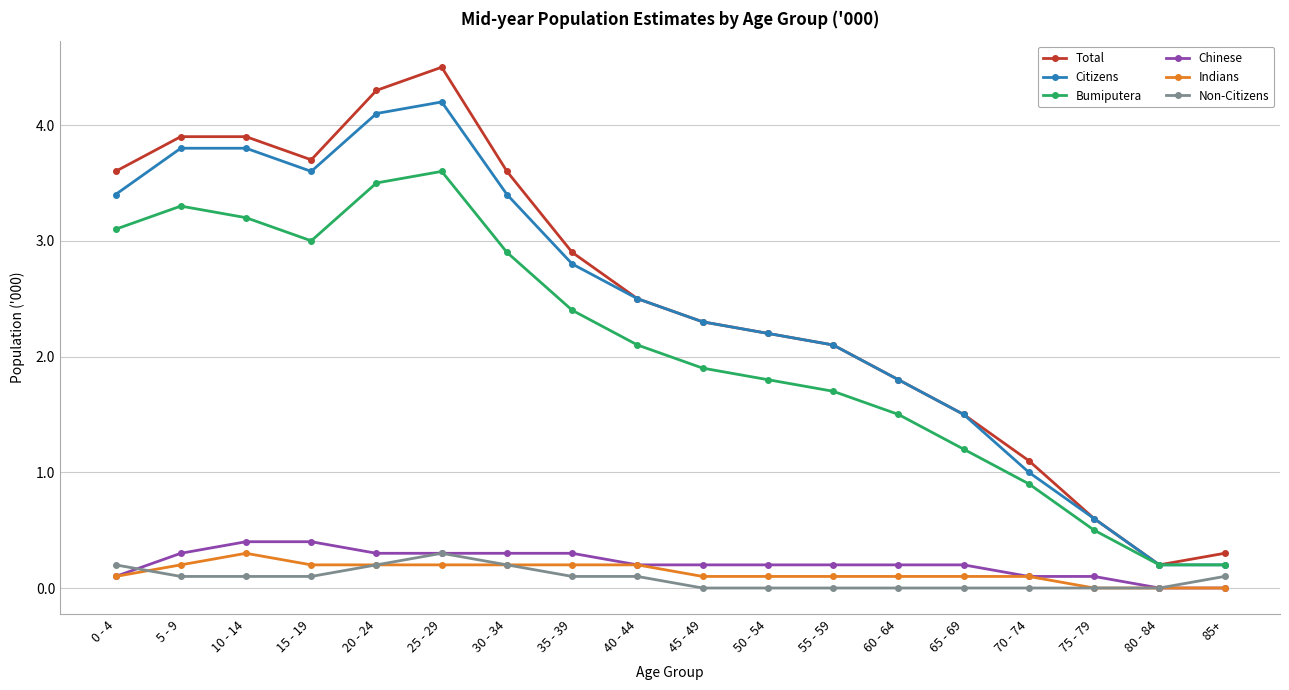

Which series has the largest total across all categories?

Total